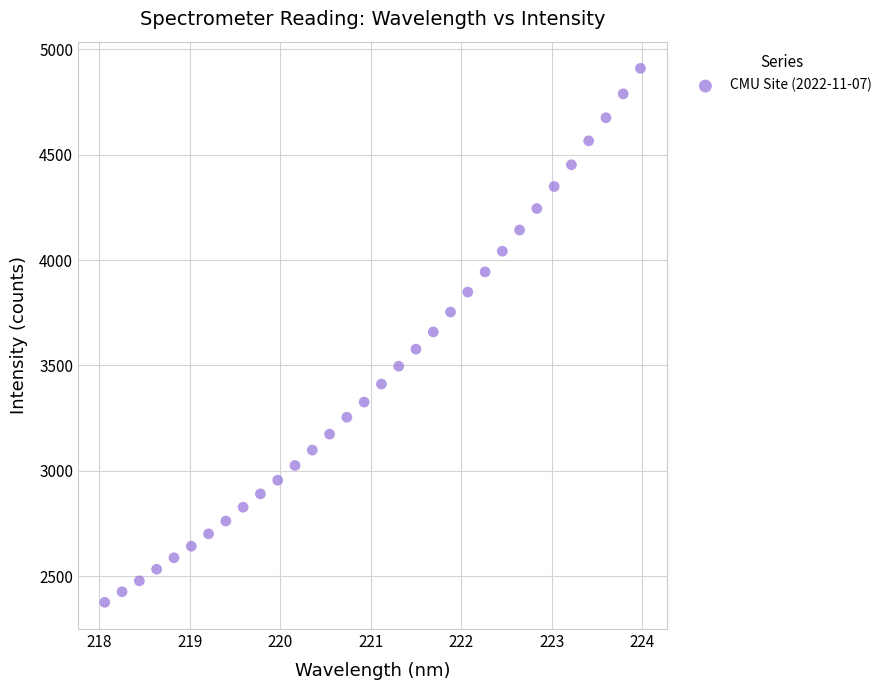

What is the range of Y values (max minus min)?

2532.8